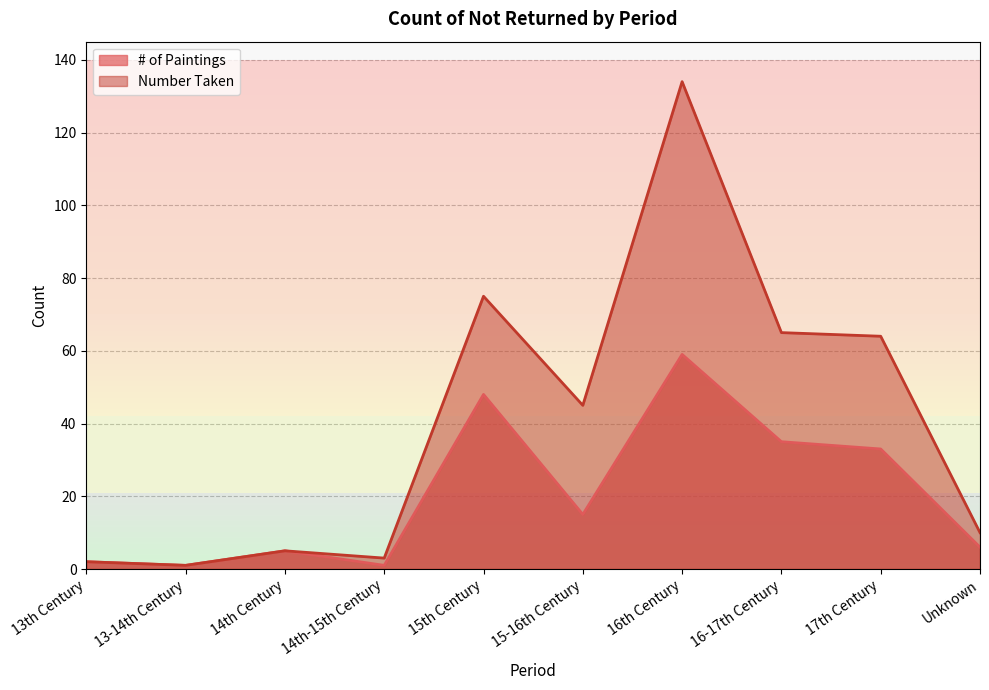

At how many categories does at least one series exceed 23?

5